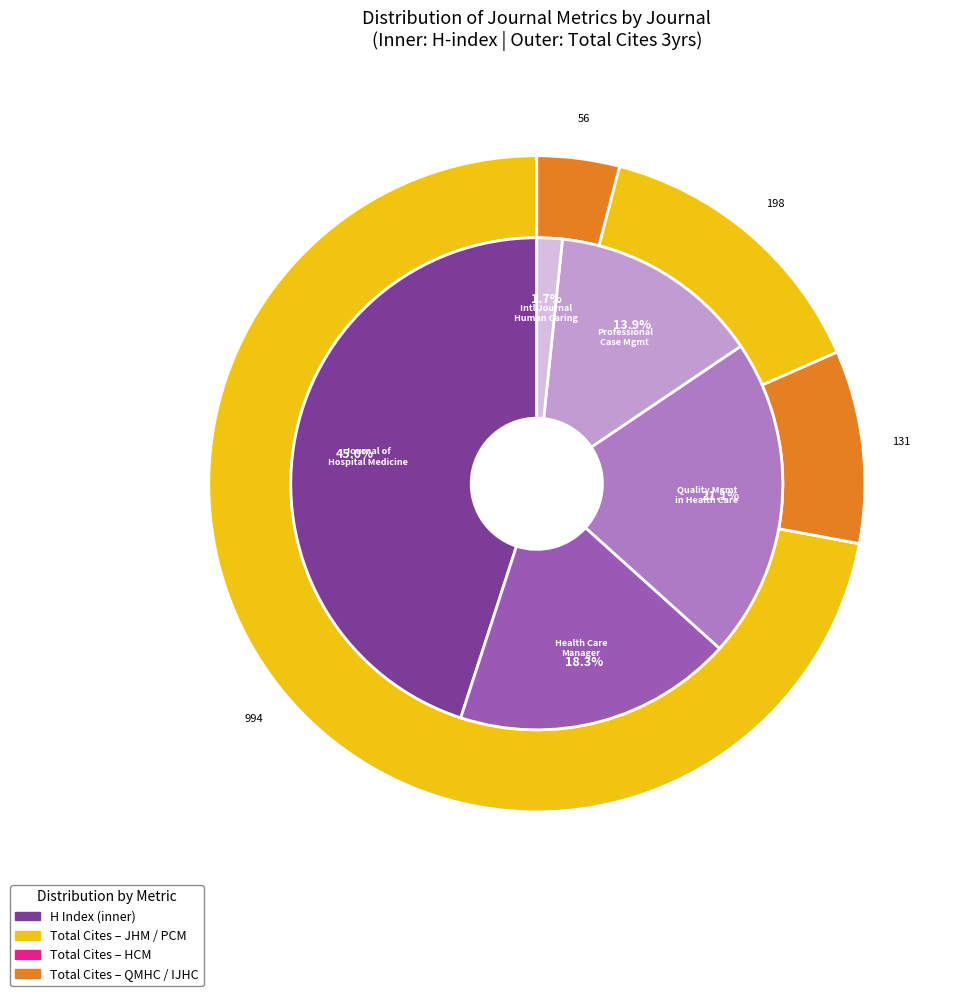

Count the number of slices in the pie.

5